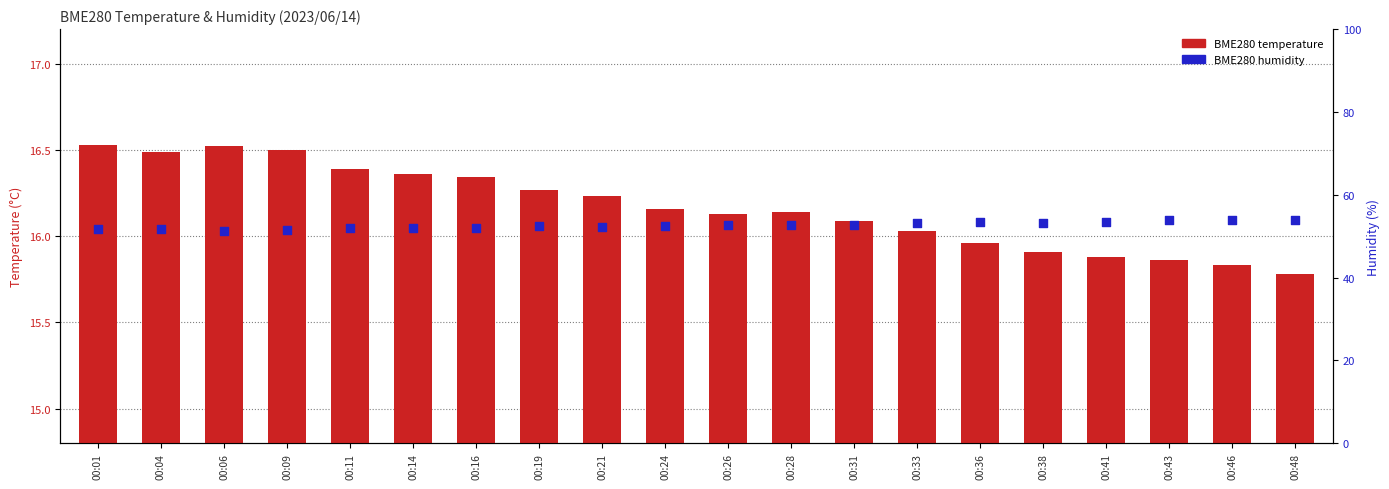

Is the value of BME280 humidity at 00:04 greater than the value of BME280 temperature at 00:04?

Yes